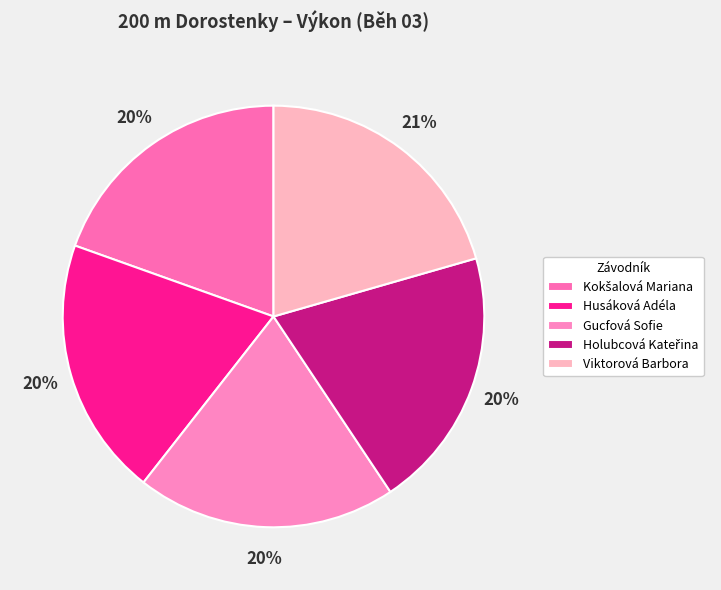

How many slices are in this pie chart?

5